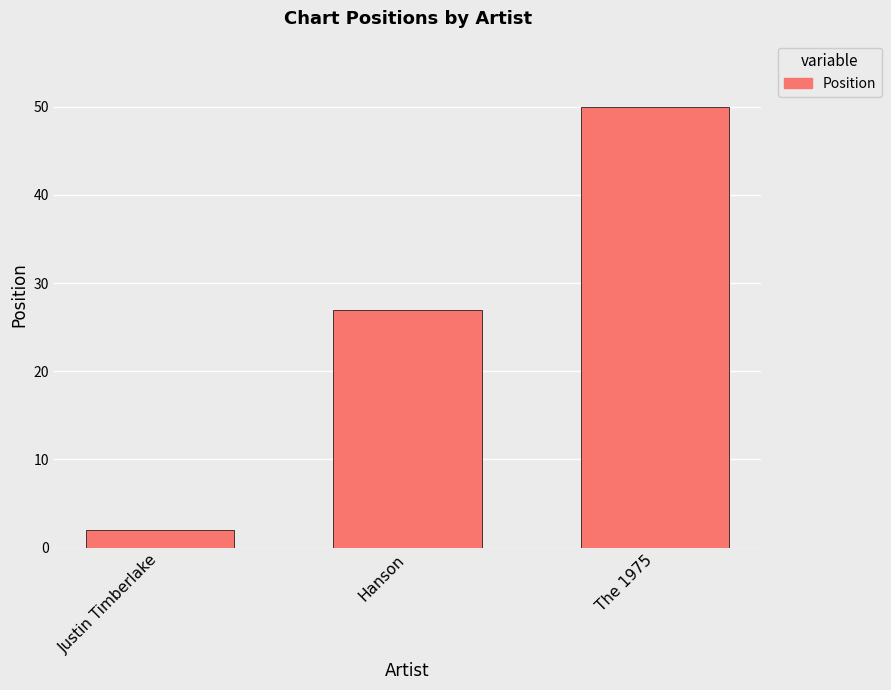

The value at Hanson is 27. True or false?

True